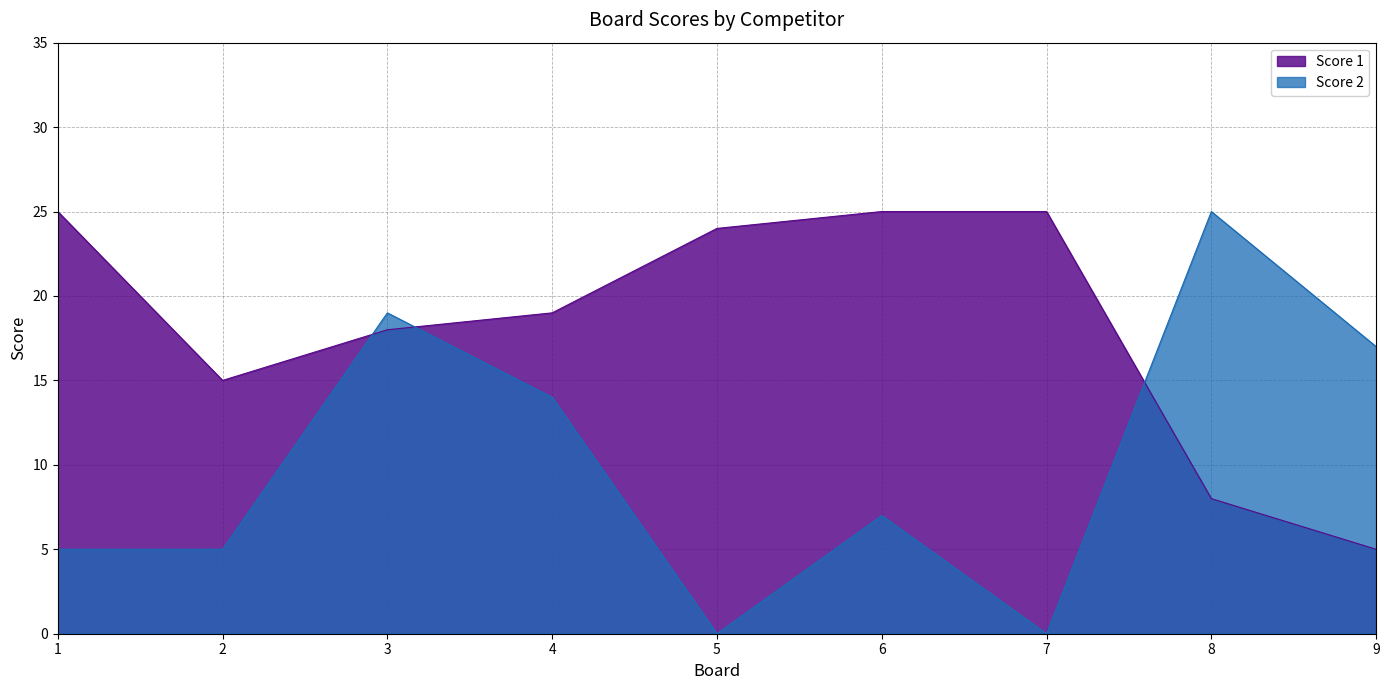

True or false: Score 1 and Score 2 cross at least once.

True